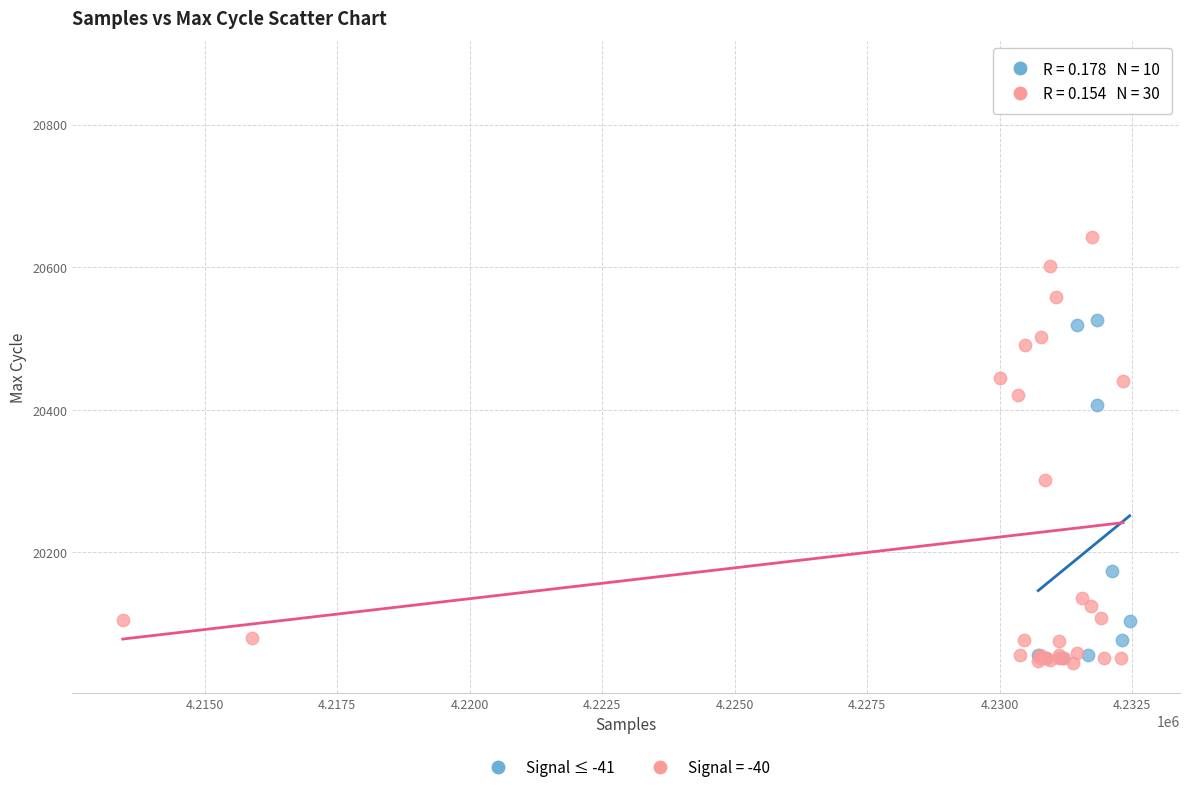

Which series contains the highest Y value?

Signal = -40